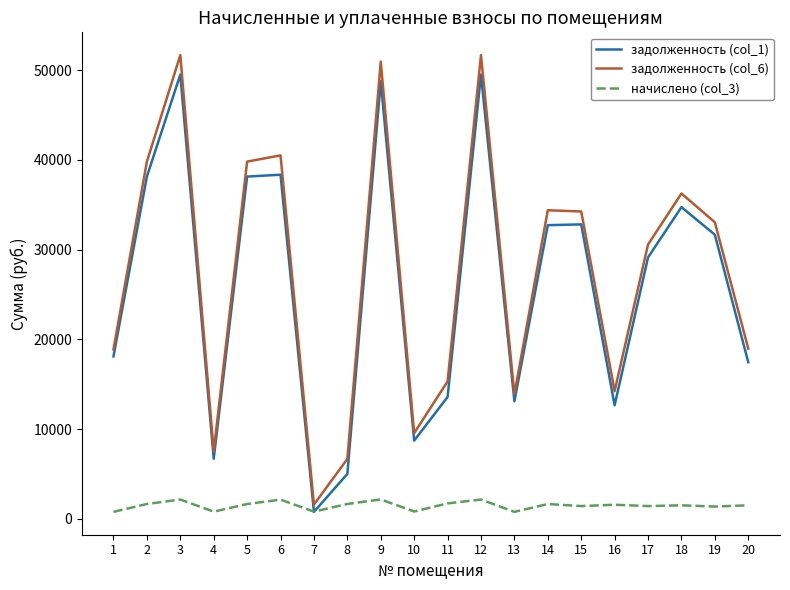

Where does the задолженность (col_1) series first go above 31670?

2